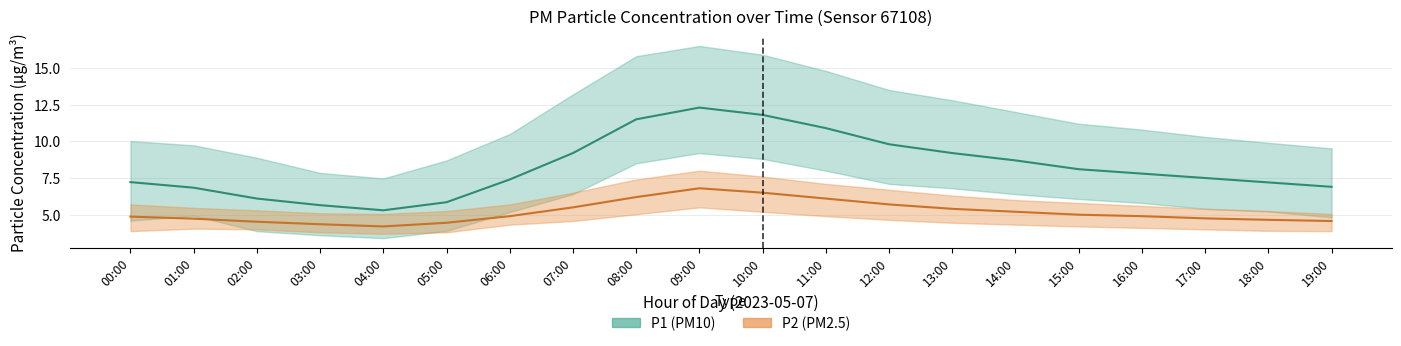

True or false: P2_lower has more than 1 interior local peaks.

True